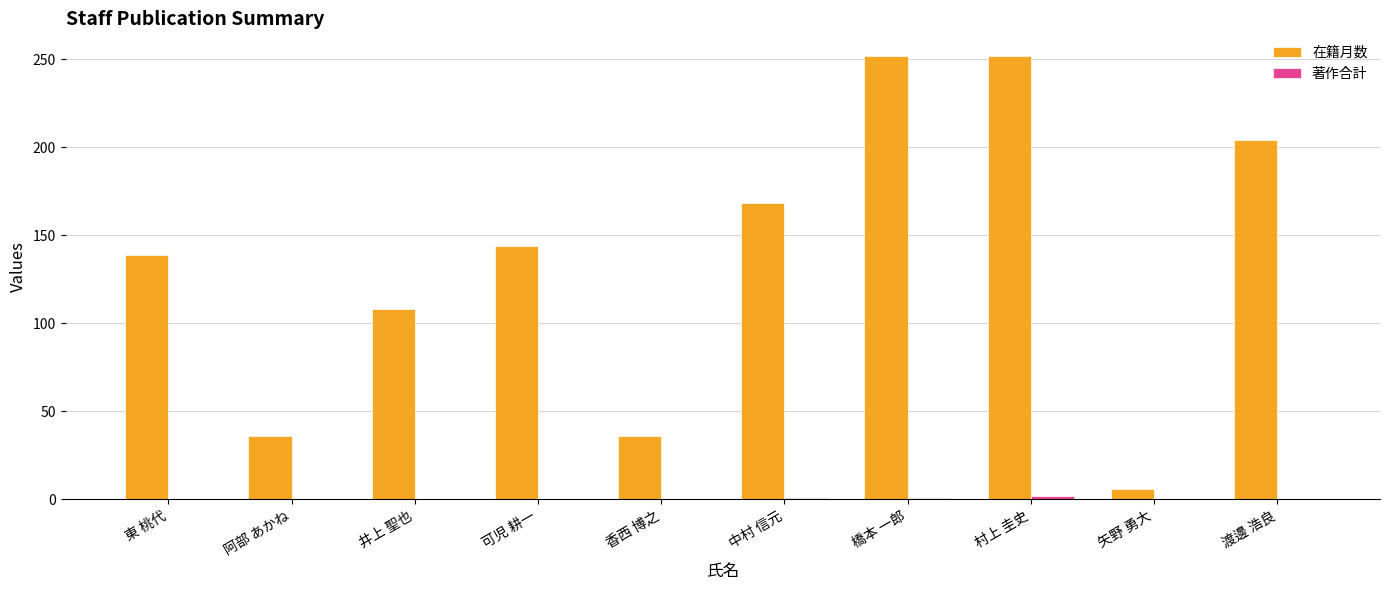

How many groups of bars are there?

10